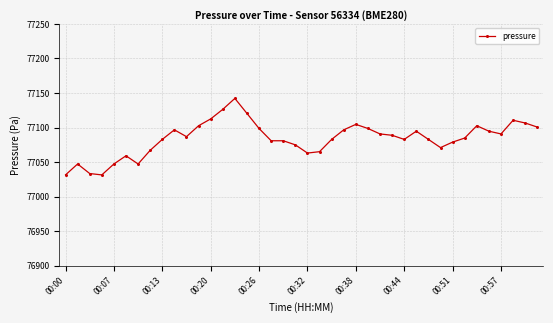

What is the greatest value displayed?

77142.2